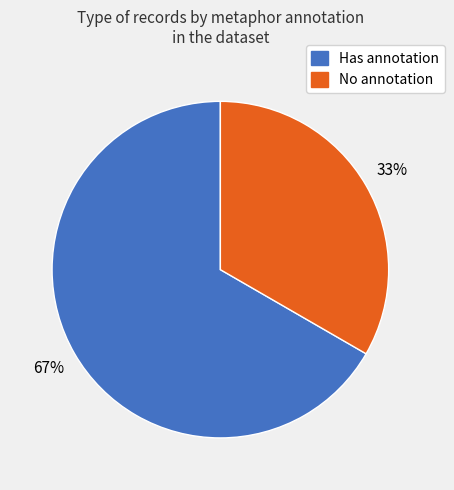

Which slice is the smallest?

No annotation